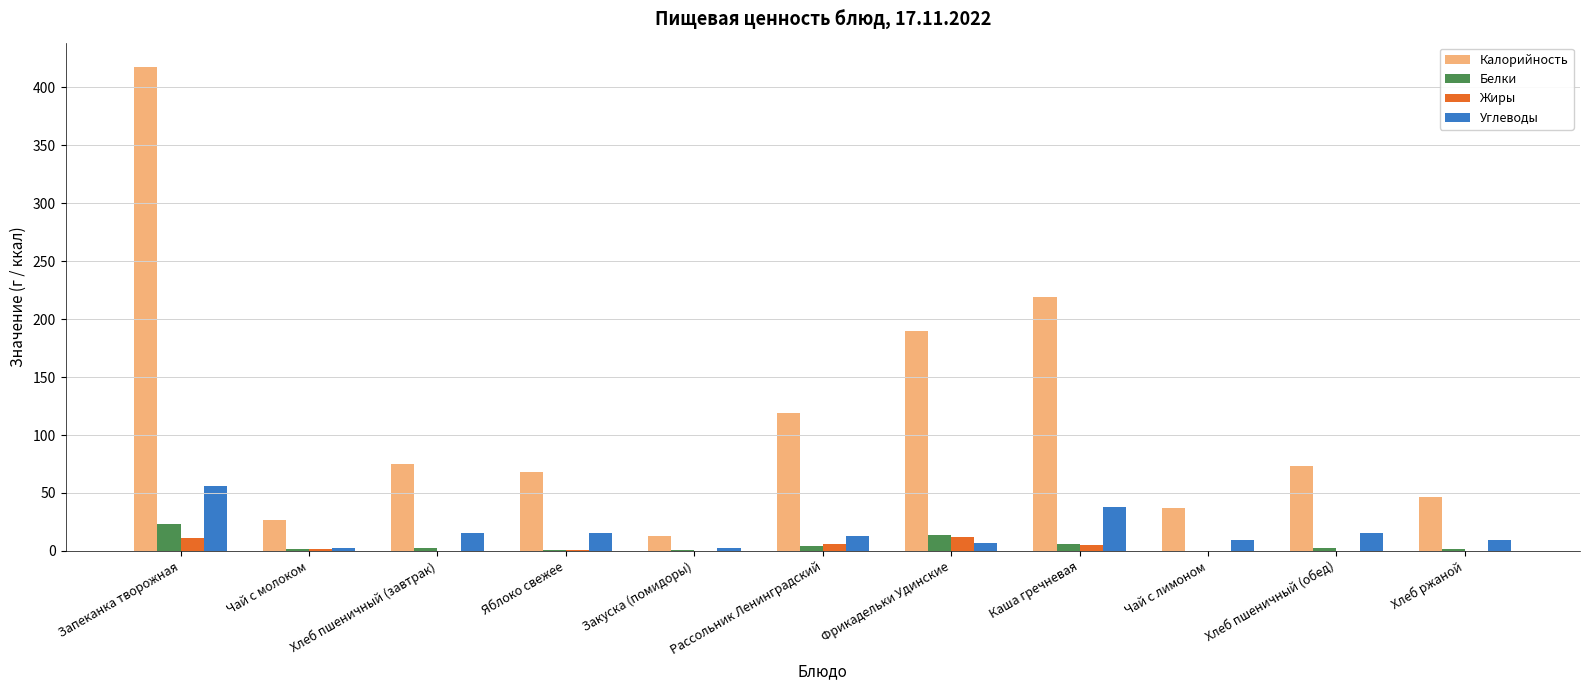

At which category does the chart reach its peak across all series?

Запеканка творожная